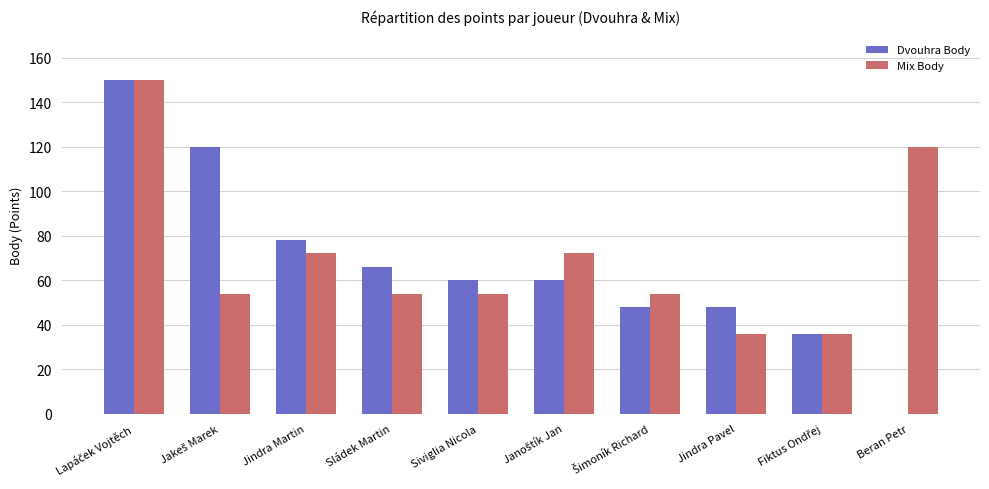

What is the highest value of the Dvouhra Body series?

150